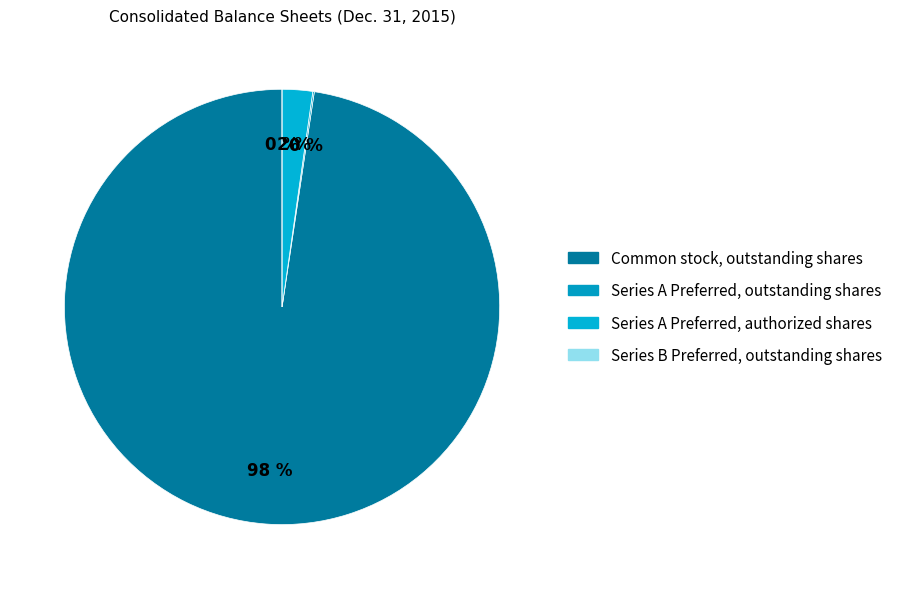

Which slice is the smallest?

Series B Preferred, outstanding shares